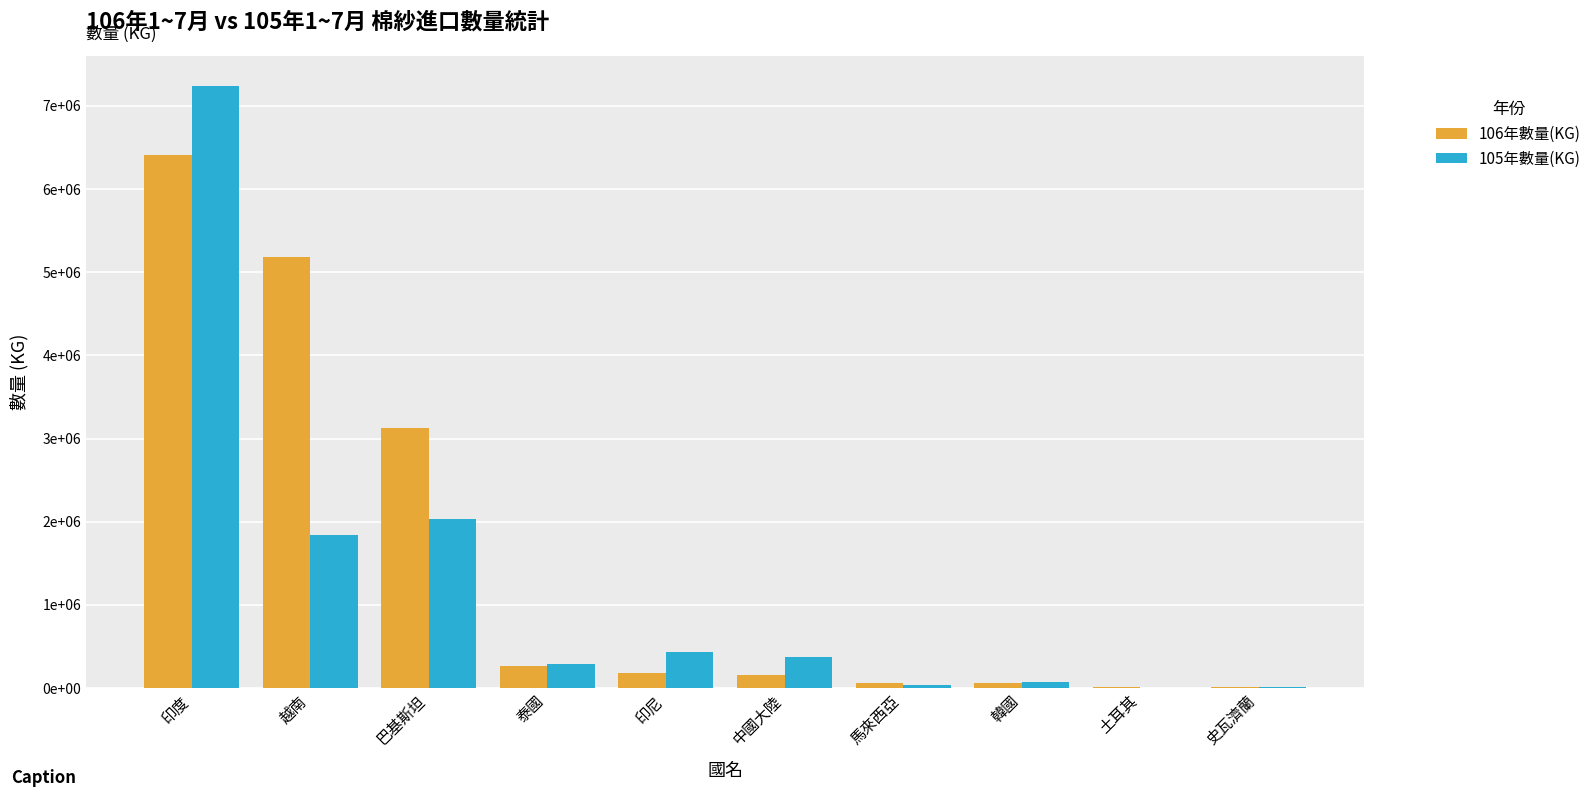

What is the maximum value shown in the chart?

7240762